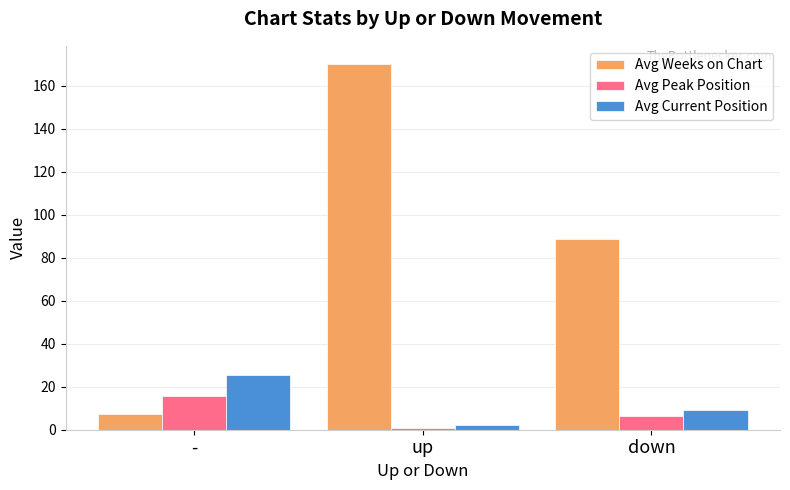

At which category does the chart reach its minimum across all series?

up